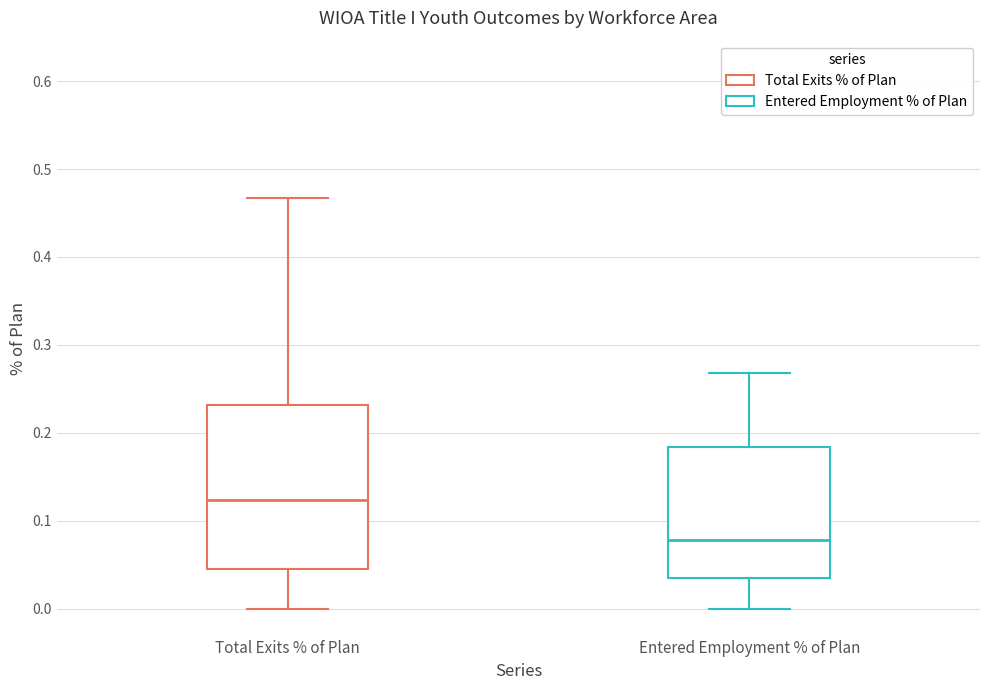

Which box's median line is the lowest?

Entered Employment % of Plan